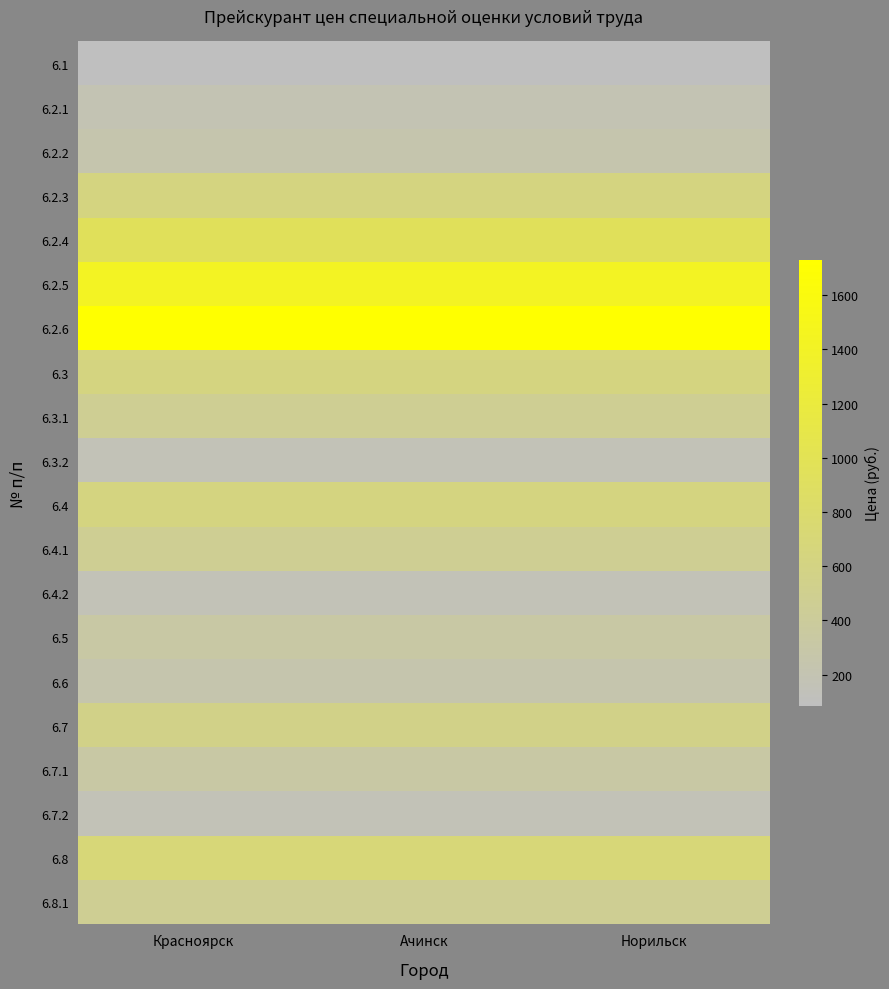

Rank the series at Норильск from lowest to highest value.

6.1, 6.3.2, 6.4.2, 6.7.2, 6.2.1, 6.2.2, 6.6, 6.5, 6.7.1, 6.3.1, 6.4.1, 6.8.1, 6.7, 6.2.3, 6.3, 6.4, 6.8, 6.2.4, 6.2.5, 6.2.6